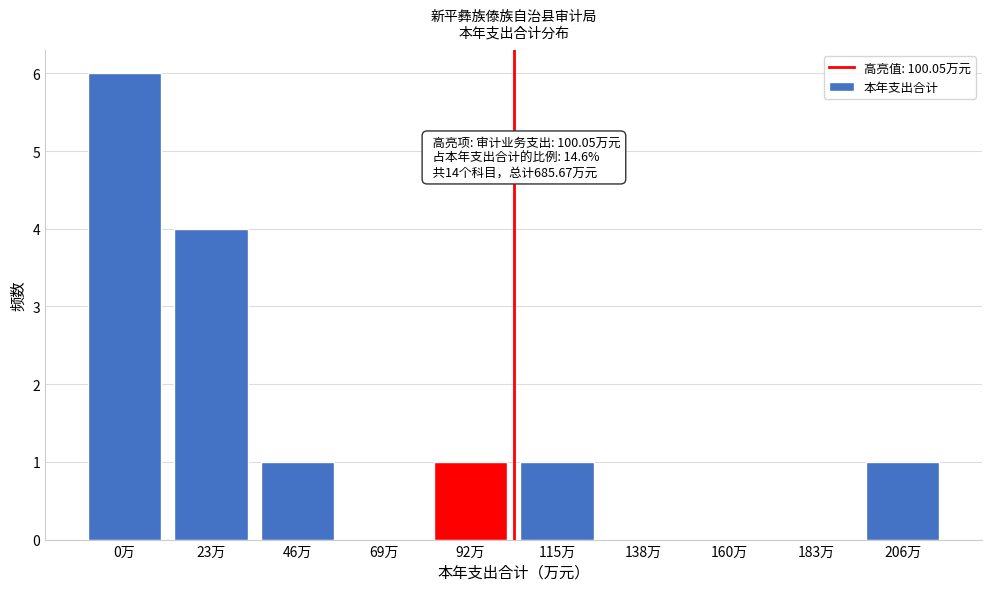

Reading right to left, what are all the values shown in this chart?

206万=1	183万=0	160万=0	138万=0	115万=1	92万=1	69万=0	46万=1	23万=4	0万=6